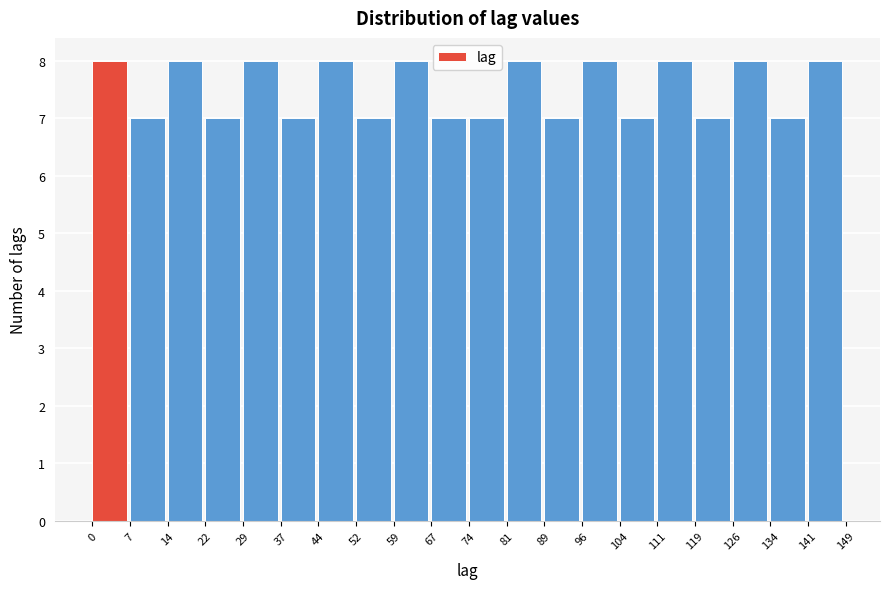

How tall is the bar that spans 96 to 104 on the x-axis? The values are not printed on the chart, so give them approximately, as read against the axis.

8